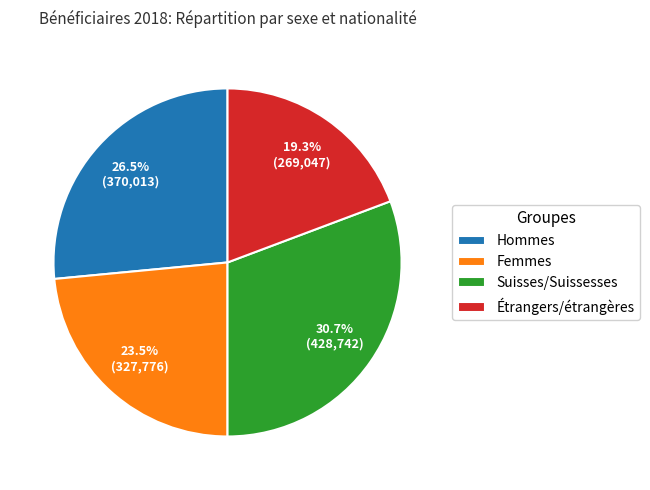

Combined, do Hommes and Suisses/Suissesses account for over 50%?

Yes